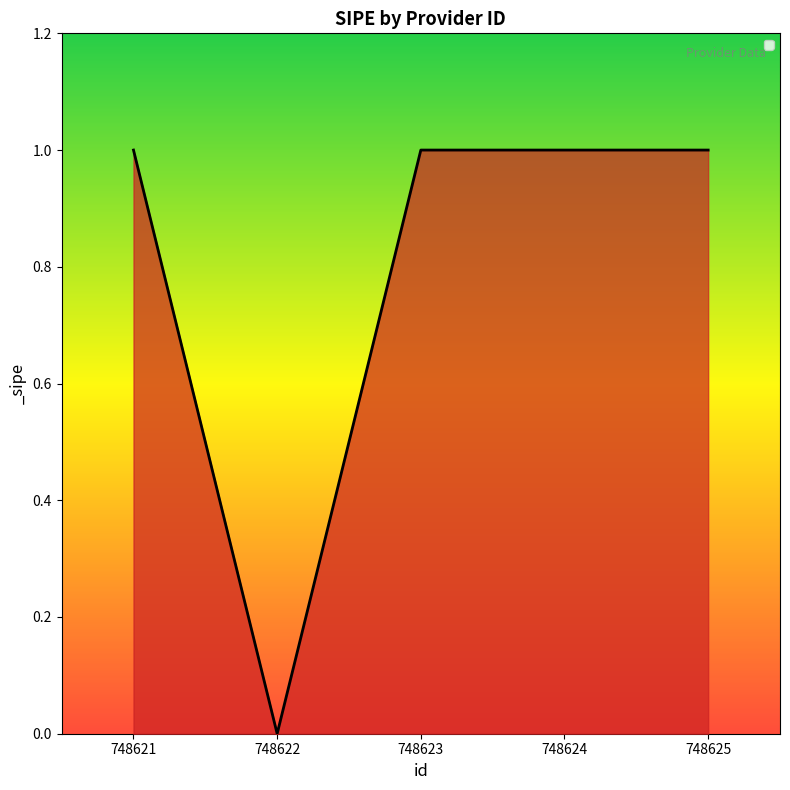

The chart shows a value of -1 at 748622. True or false?

False